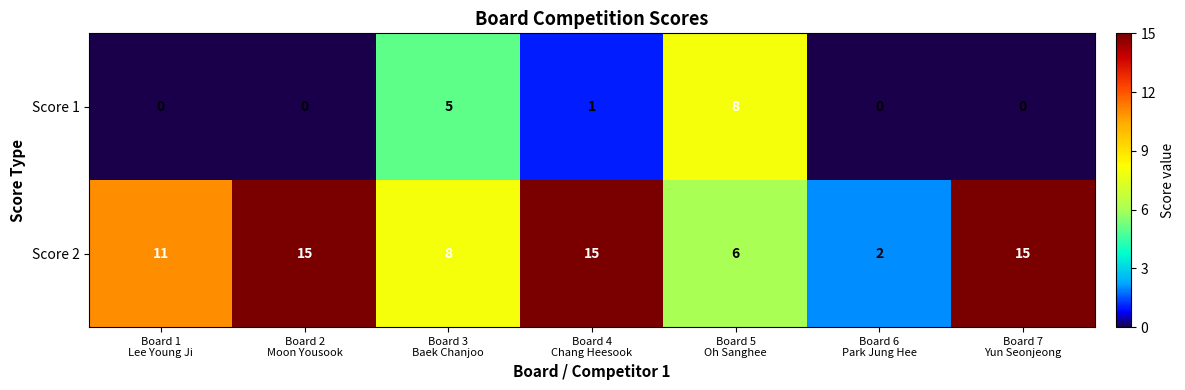

Count the number of categories in the chart.

7